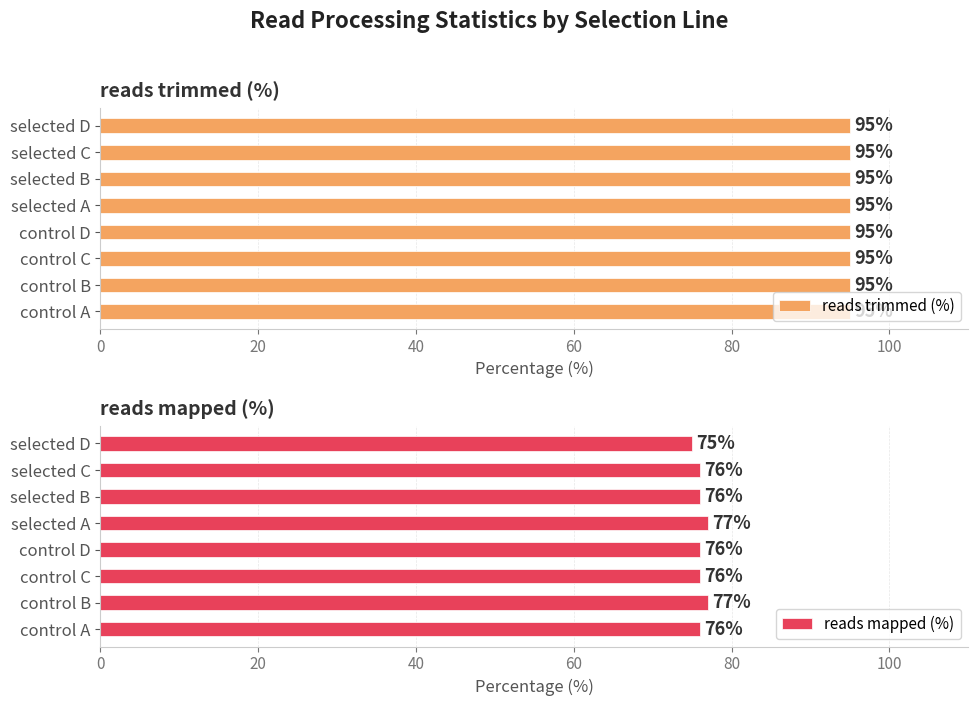

What is the highest value of the reads mapped (%) series?

77